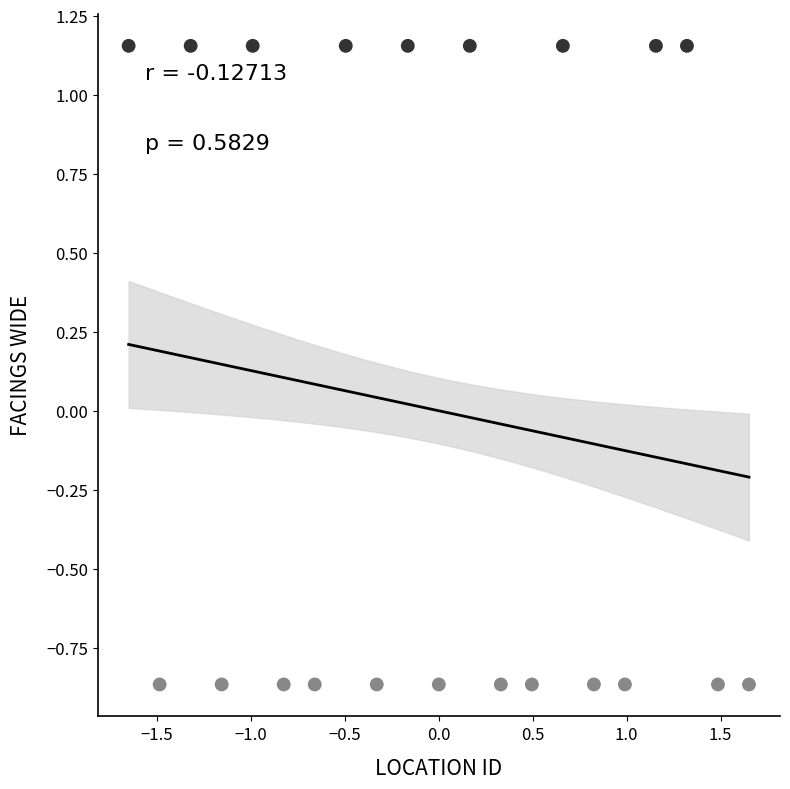

What is the range of X values (max minus min)?

3.3